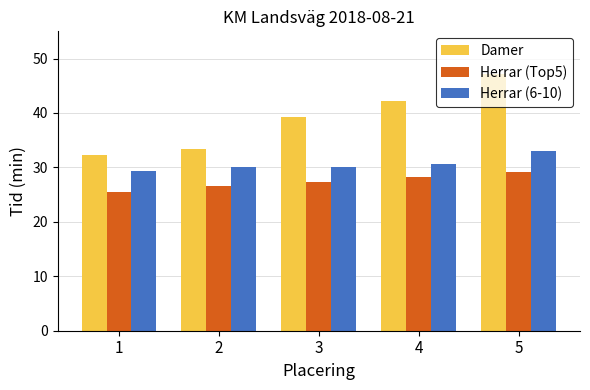

How many groups of bars are there?

5